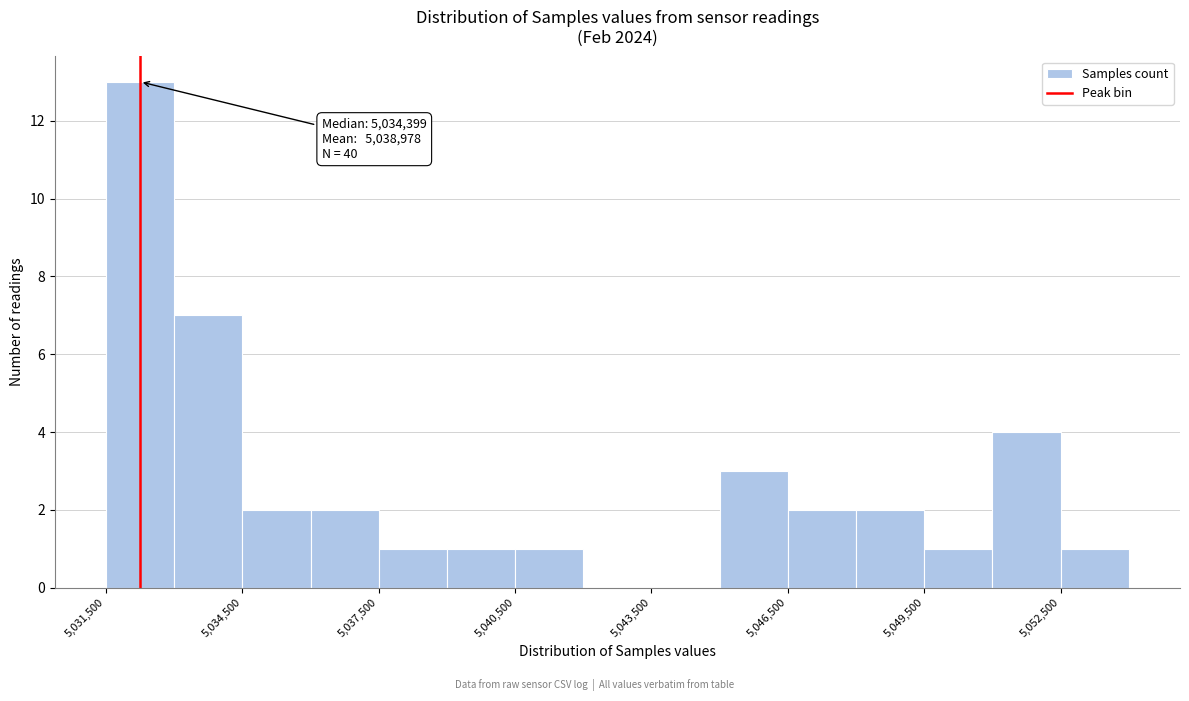

Read against the x-axis, roughly where is the centre of the tallest bar?

5032500